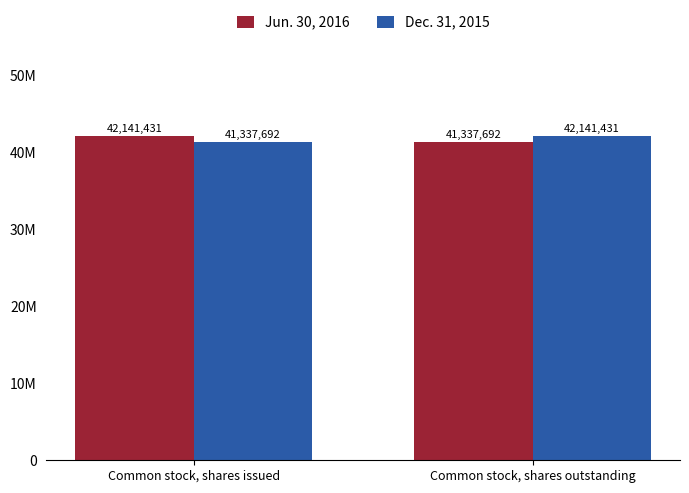

Which series changed the most between Common stock, shares issued and Common stock, shares outstanding?

Jun. 30, 2016